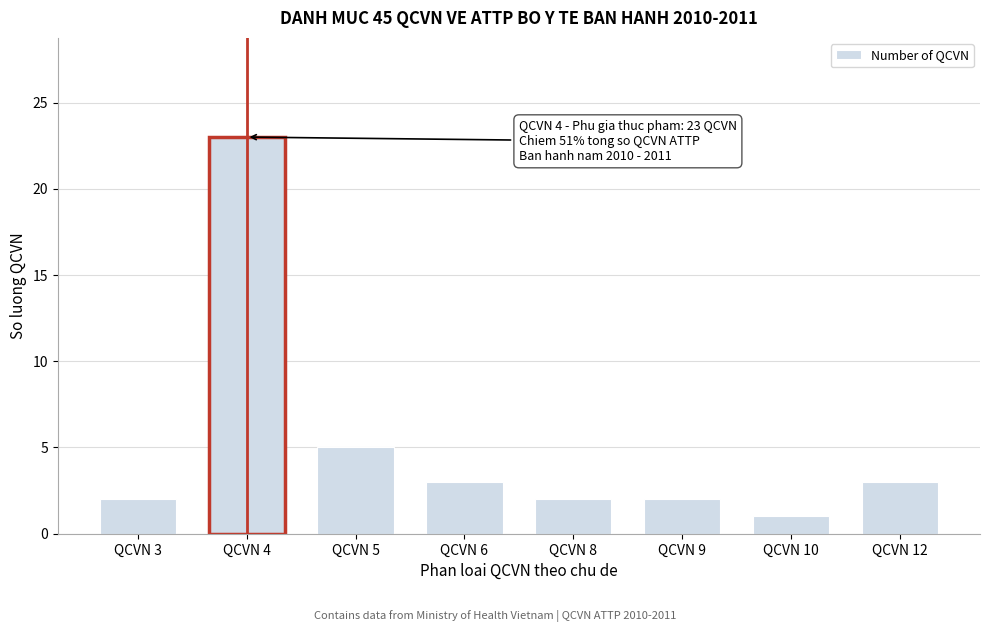

Reading left to right, extract all data points from this chart.

2	23	5	3	2	2	1	3